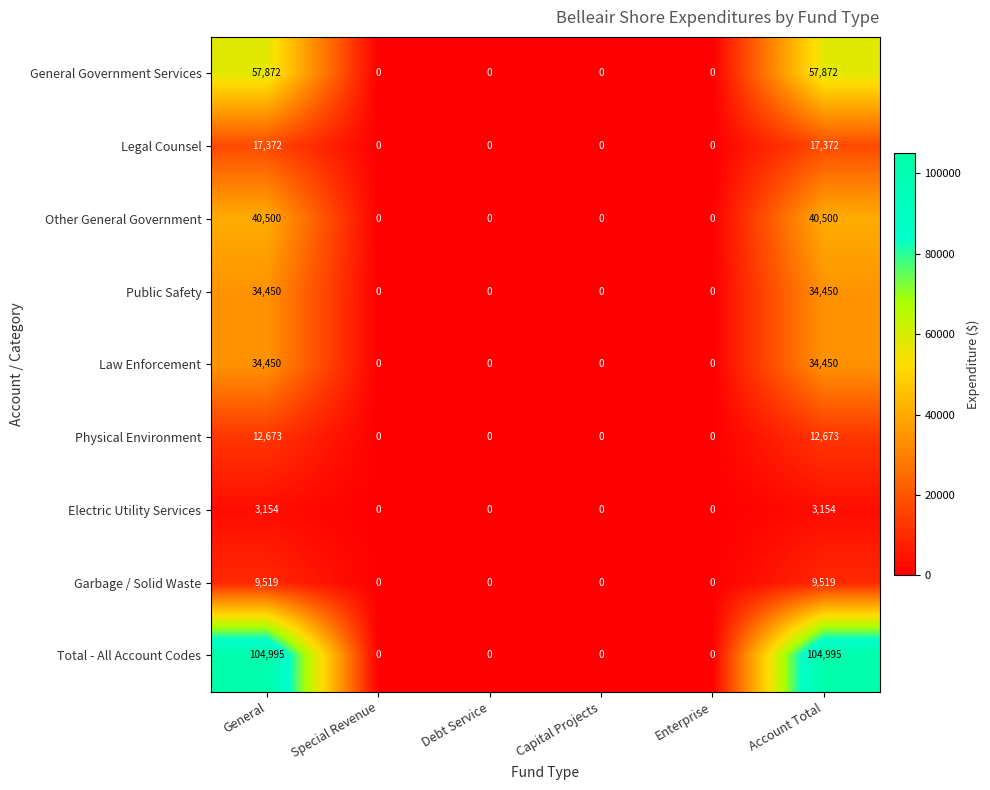

How many series are shown in this chart?

9